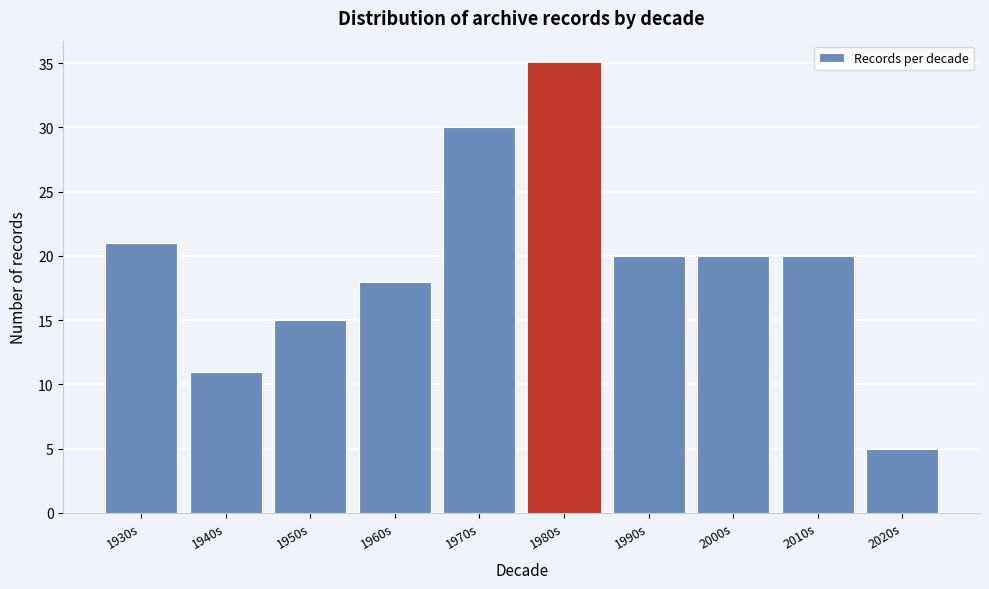

Reading left to right, transcribe all the data shown in this chart.

1930s=21	1940s=11	1950s=15	1960s=18	1970s=30	1980s=35	1990s=20	2000s=20	2010s=20	2020s=5